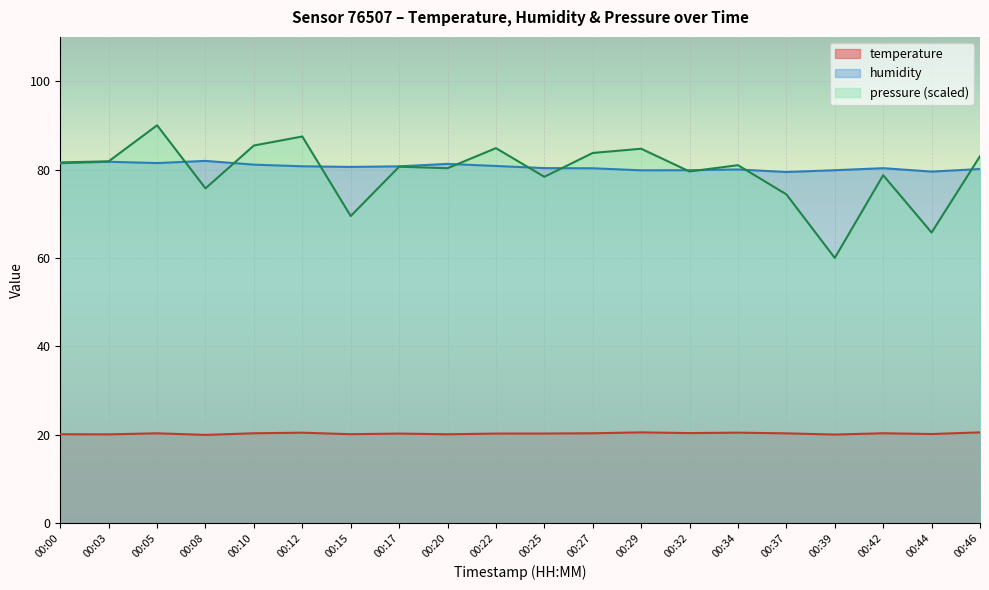

Rank the categories by temperature value from lowest to highest.

00:08, 00:39, 00:03, 00:20, 00:00, 00:15, 00:44, 00:17, 00:22, 00:25, 00:37, 00:05, 00:10, 00:27, 00:42, 00:32, 00:12, 00:34, 00:29, 00:46